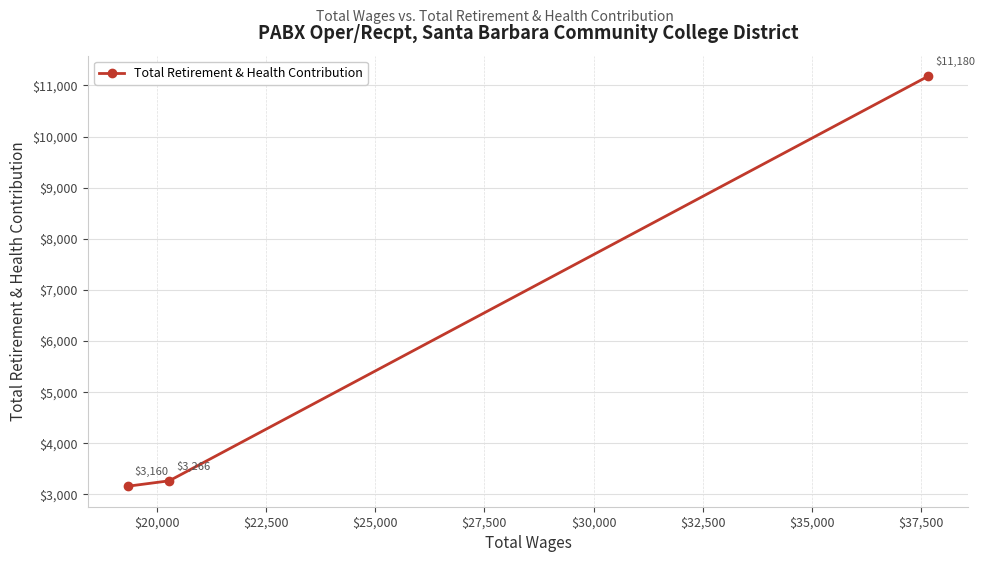

What is the sum of all values?

17606